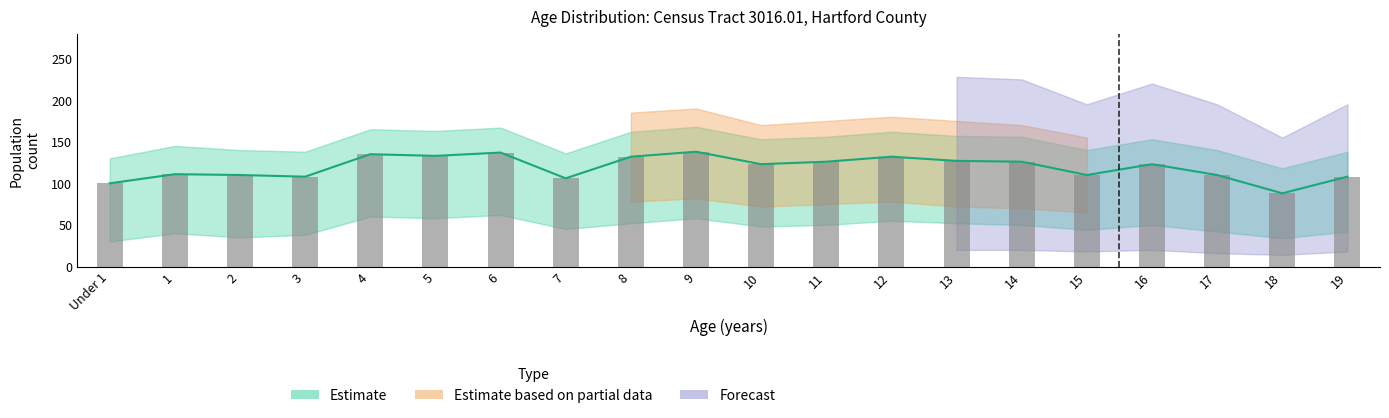

Between 19 and 12, which is larger?

12